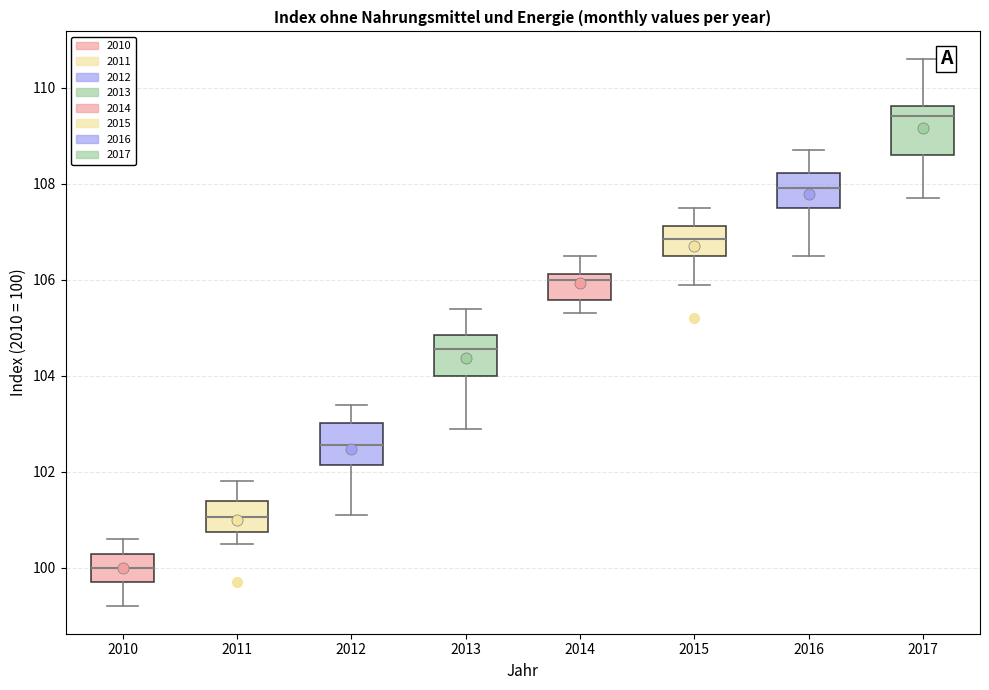

Which box's median line is the highest?

2017